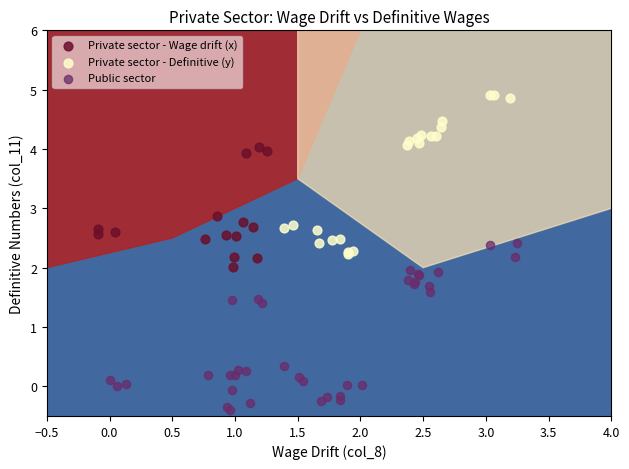

Which series reaches the minimum Y coordinate?

Public sector